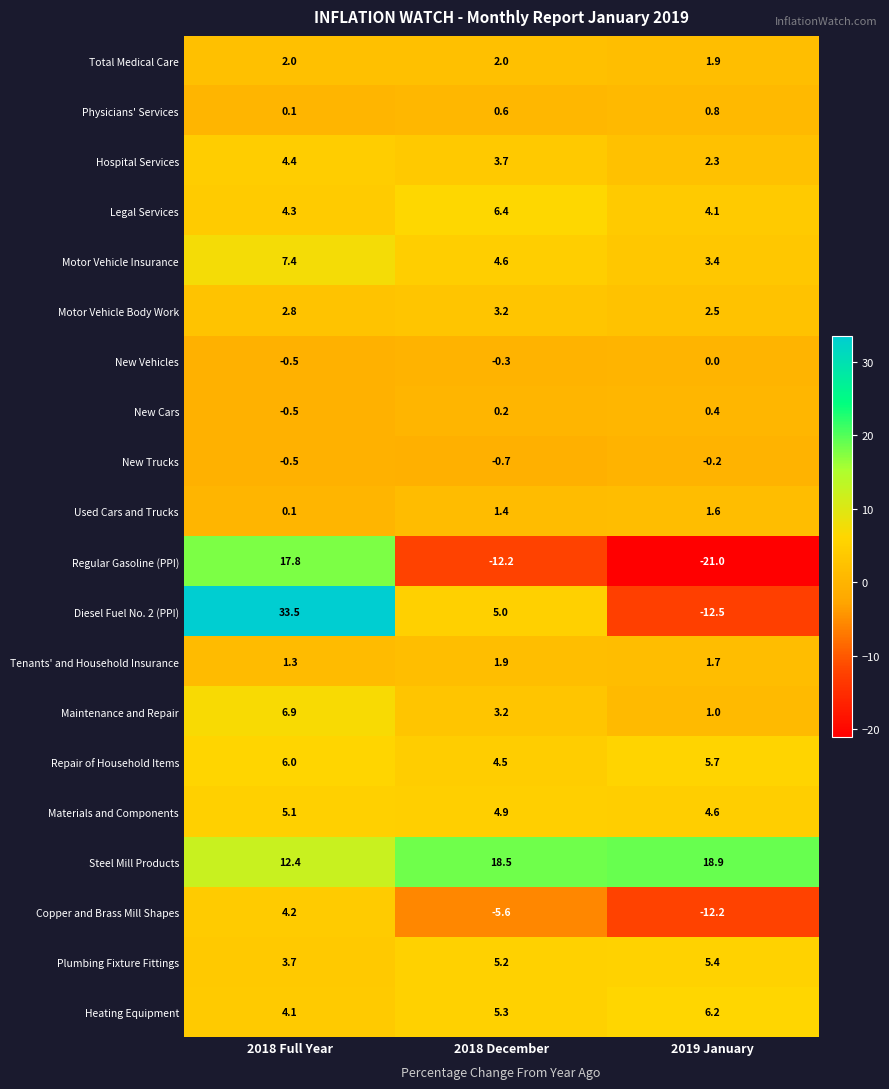

The Hospital Services series shows 2.3 at 2019 January. True or false?

True